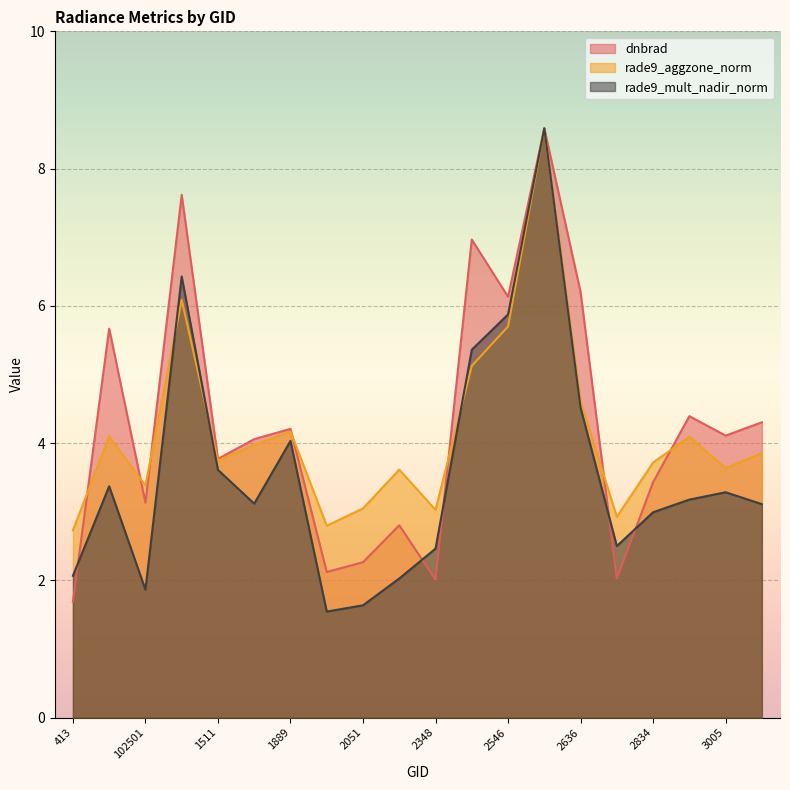

Is it true that rade9_mult_nadir_norm equals 3.1 at 3266?

True